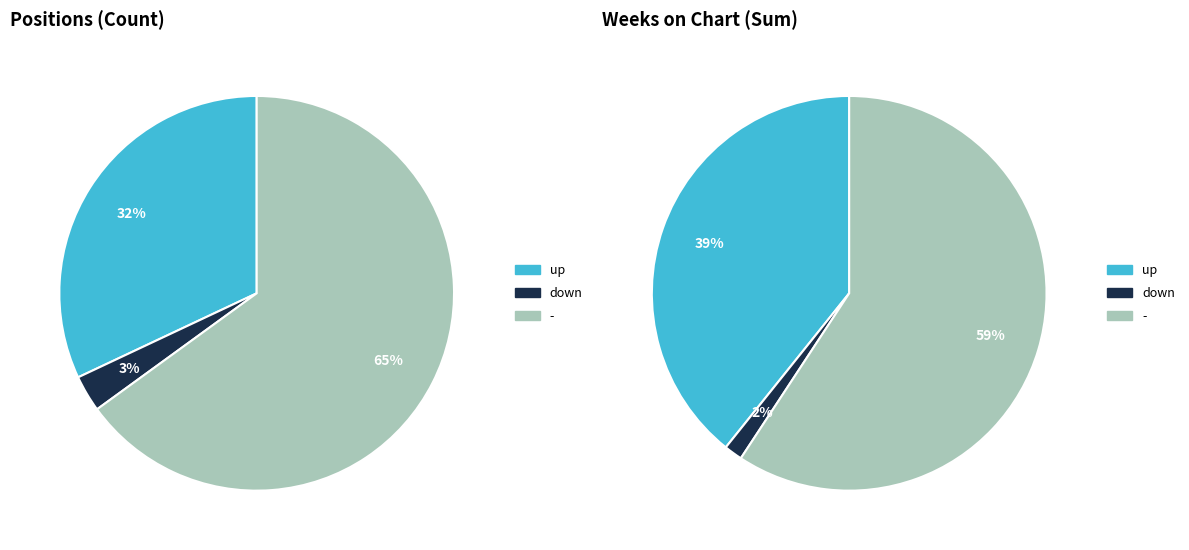

Does any single category account for the majority?

Yes